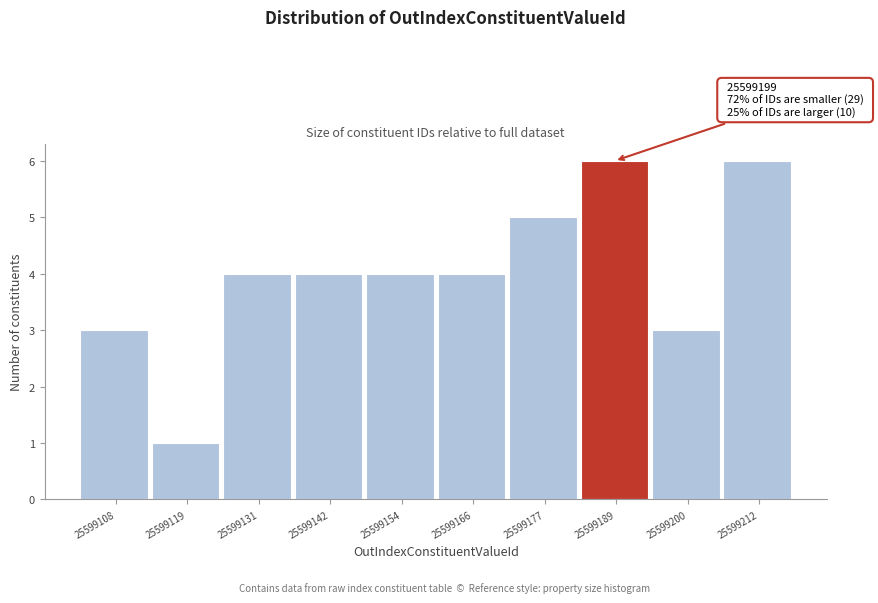

Reading left to right, extract all data points from this chart.

3	1	4	4	4	4	5	6	3	6